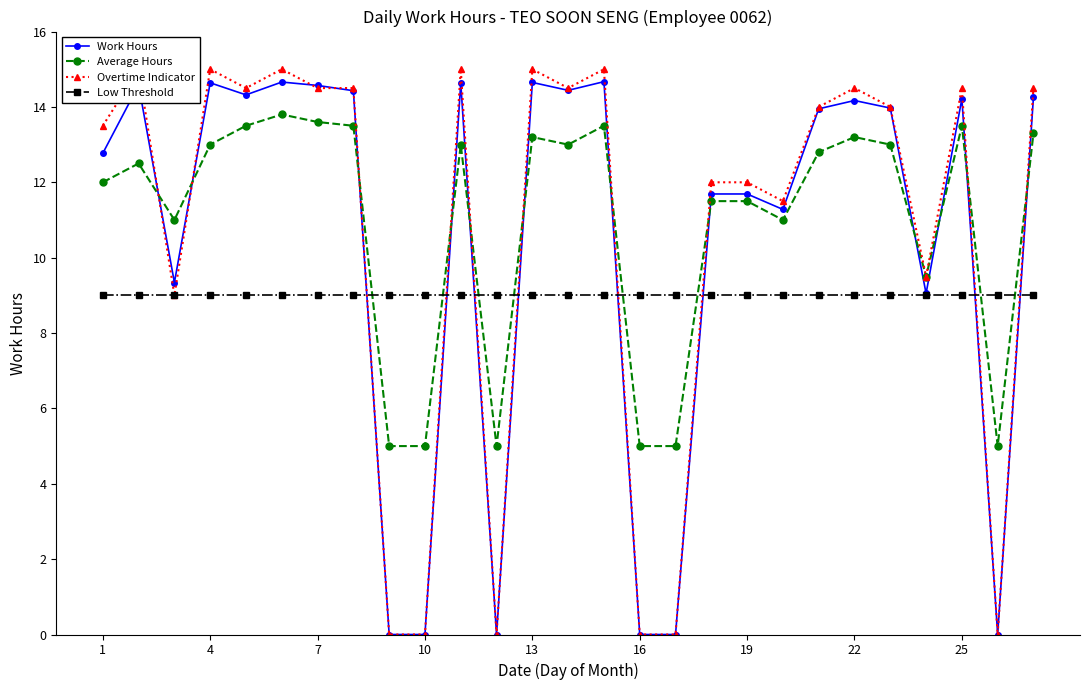

How many times do Work Hours and Average Hours cross each other?

12